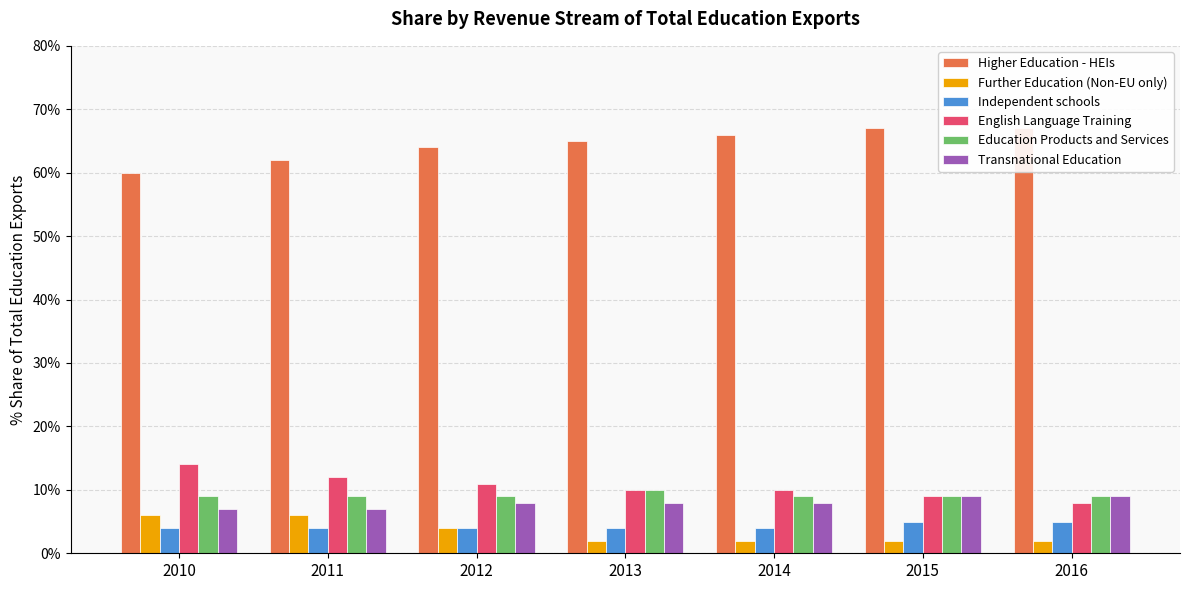

The English Language Training series shows 0.2 at 2014. True or false?

False